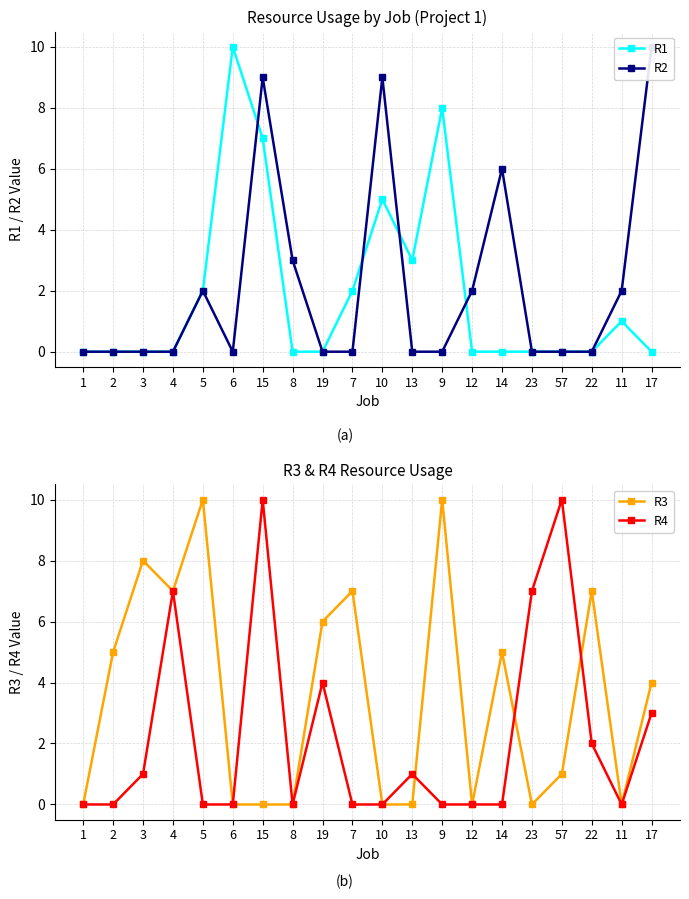

True or false: R4 has more than 1 points higher than both neighbors.

True